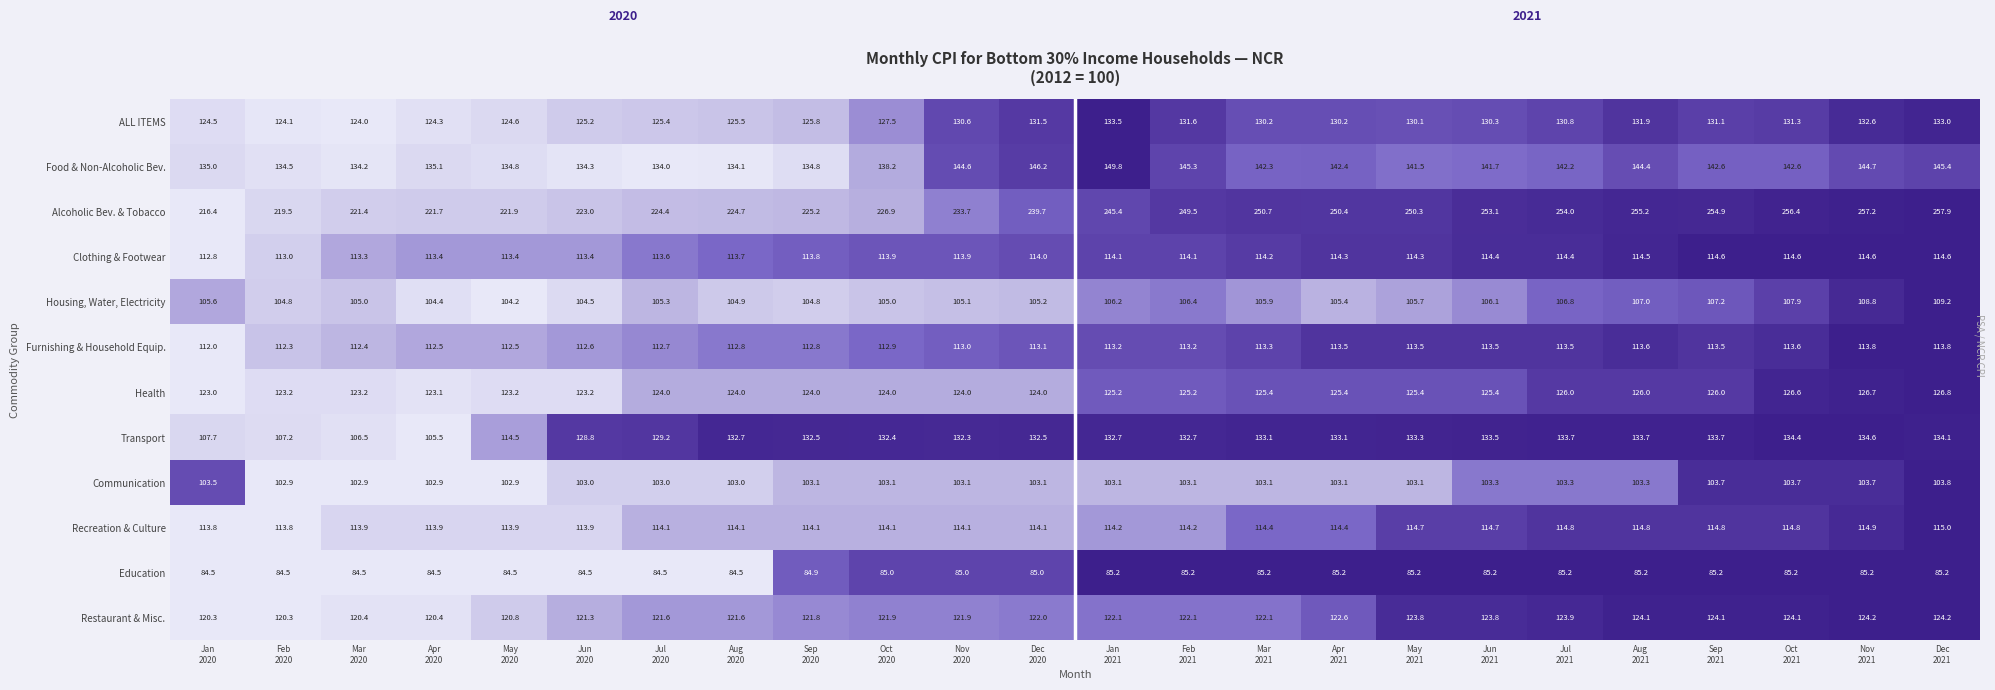

Which series has the largest total across all categories?

Alcoholic Bev. & Tobacco